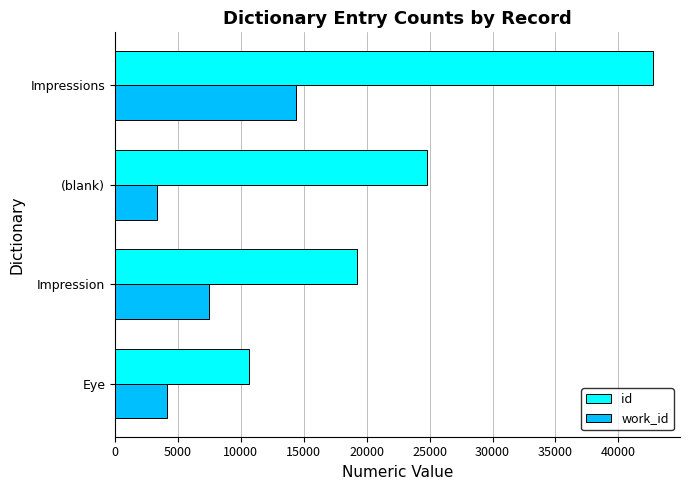

List the labels in order of id value, largest first.

Impressions, (blank), Impression, Eye